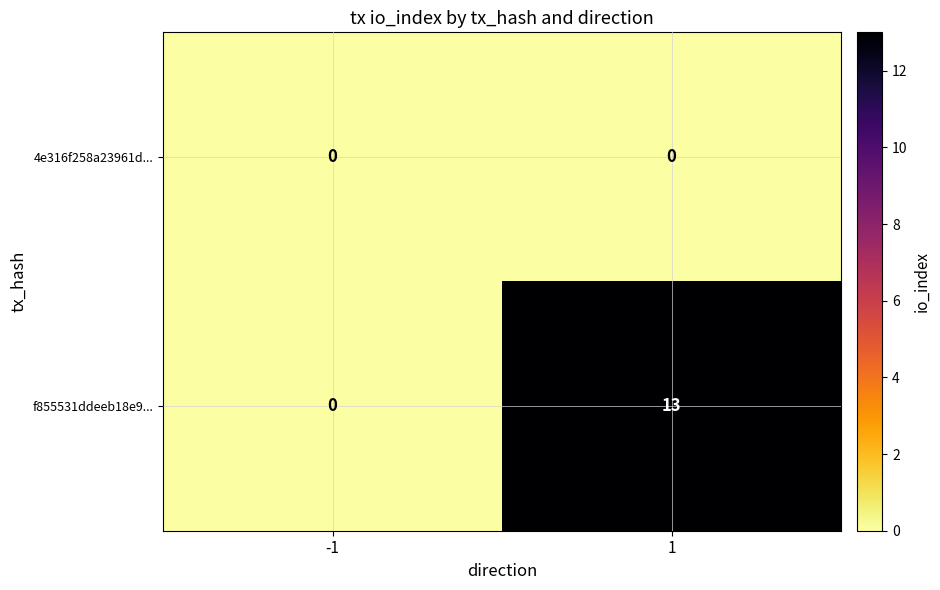

What is the difference between the maximum and minimum values in the f855531ddeeb18e9... series?

13